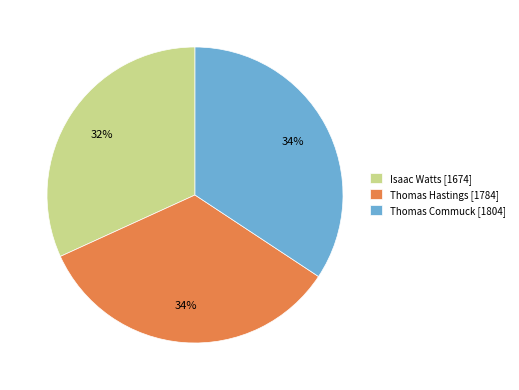

How many segments does this pie chart have?

3